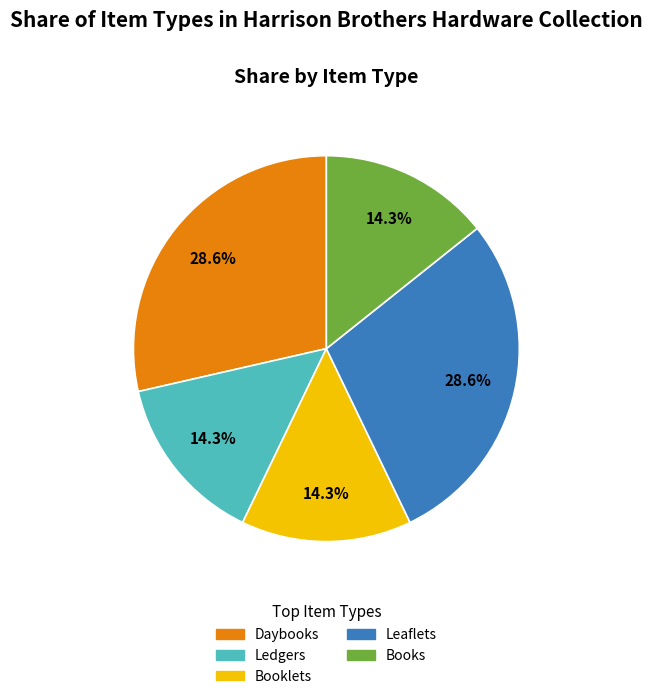

Does Booklets account for over 50% of the chart?

No